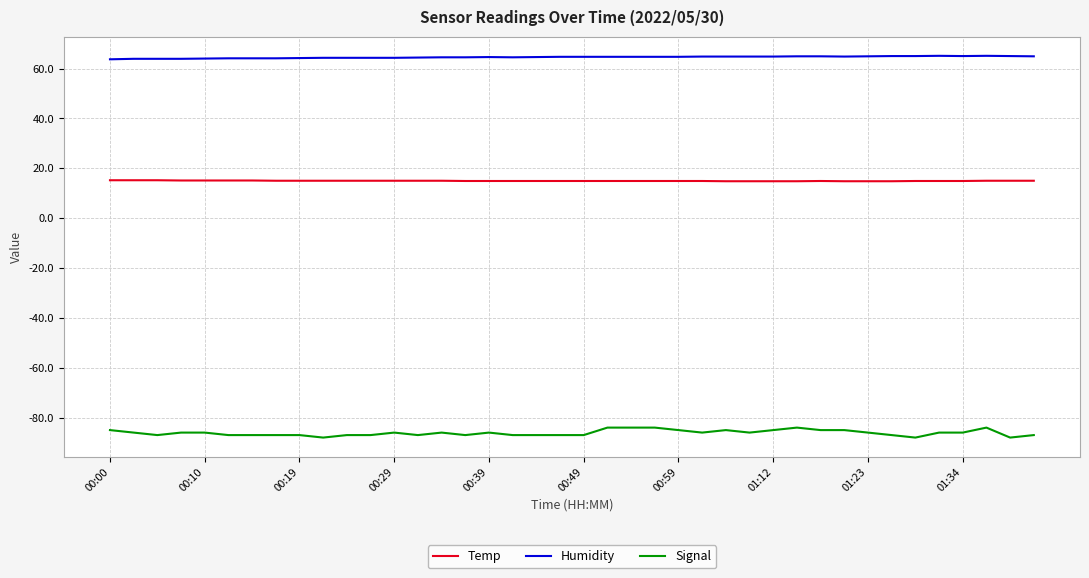

Which series has the largest total across all categories?

Humidity